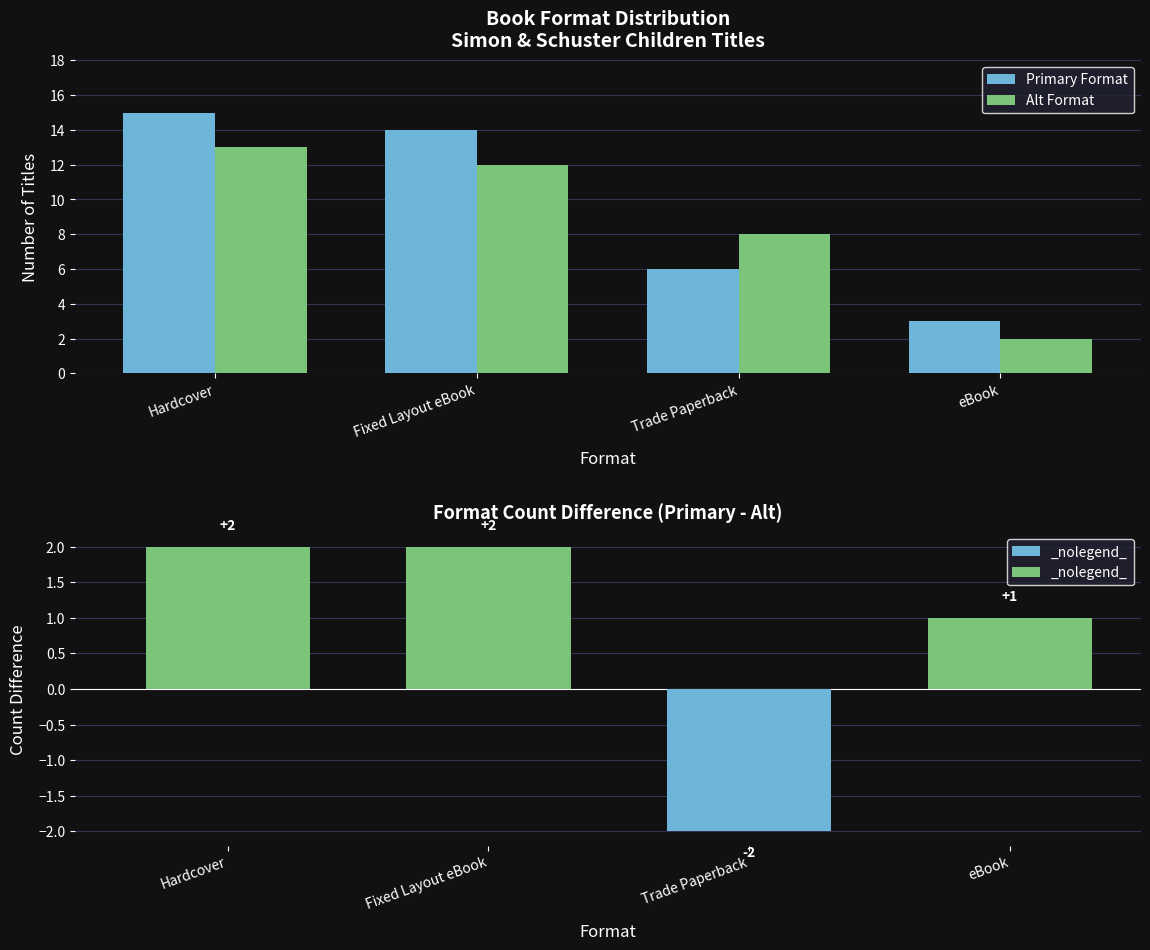

What position from the right is Trade Paperback?

2